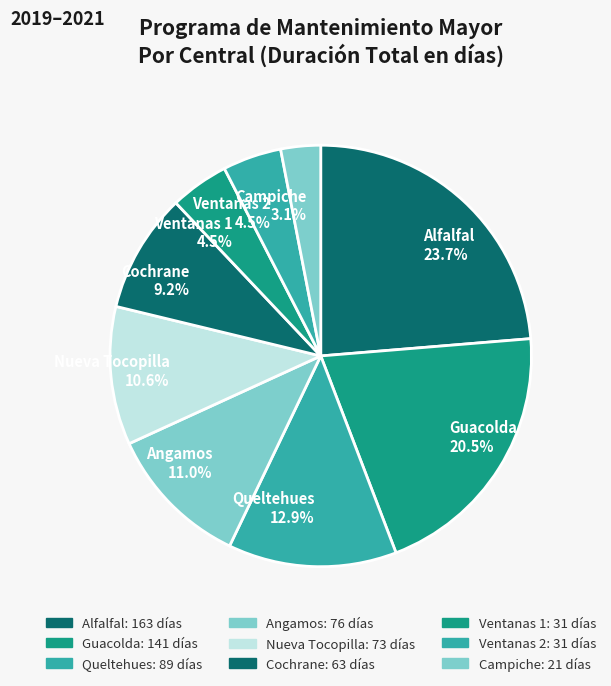

Is the sum of Alfalfal and Guacolda greater than half?

No